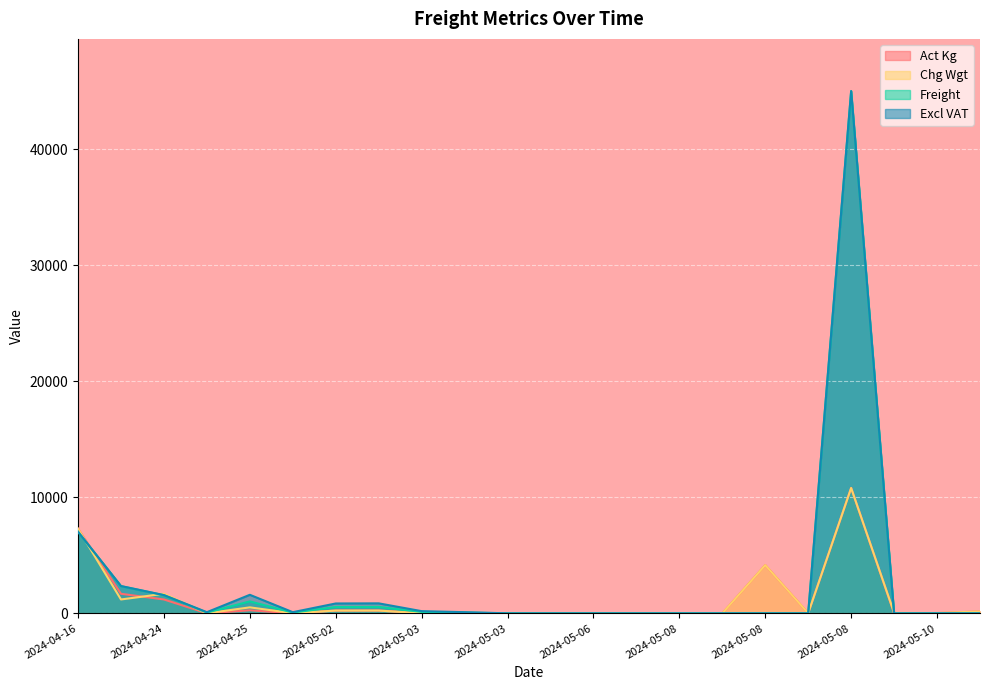

What is the difference between the maximum and minimum values in the Act Kg series?

10800.0